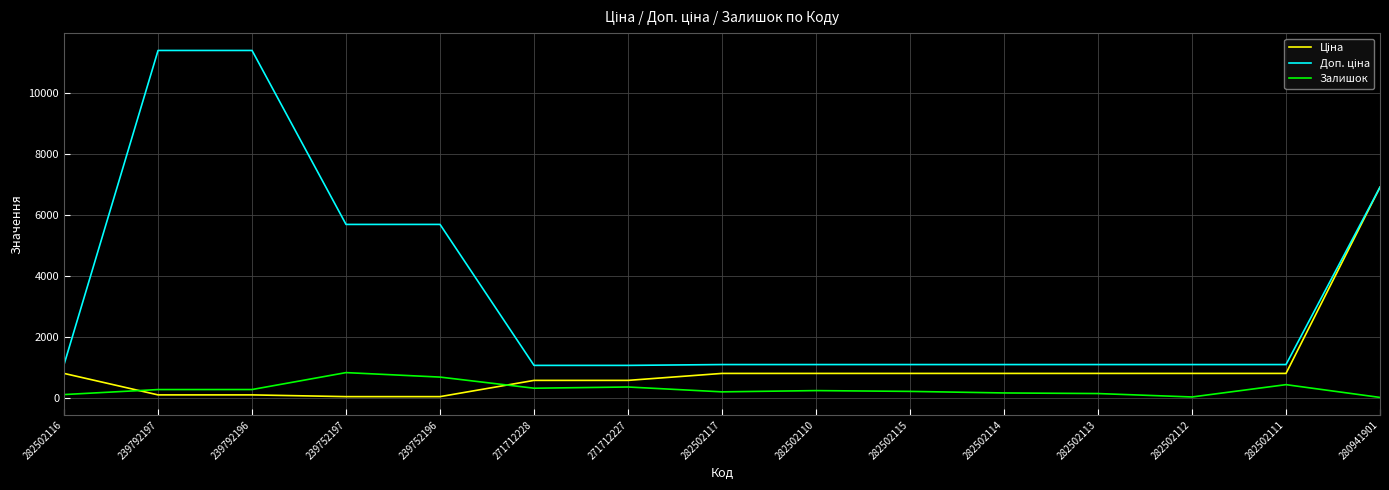

What is the difference between the highest and lowest values at 271712227?

708.7